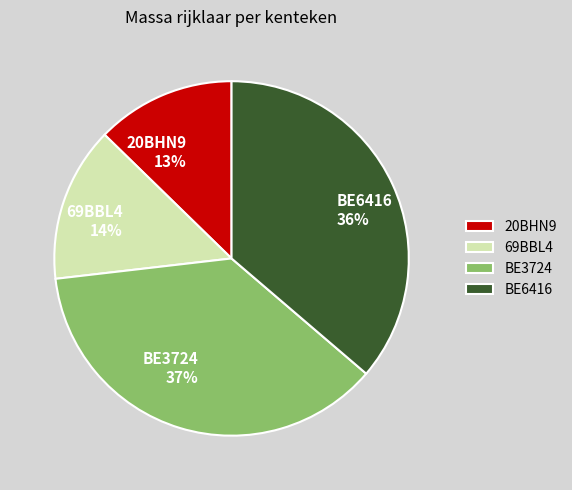

Rank the categories by value from lowest to highest.

20BHN9, 69BBL4, BE6416, BE3724